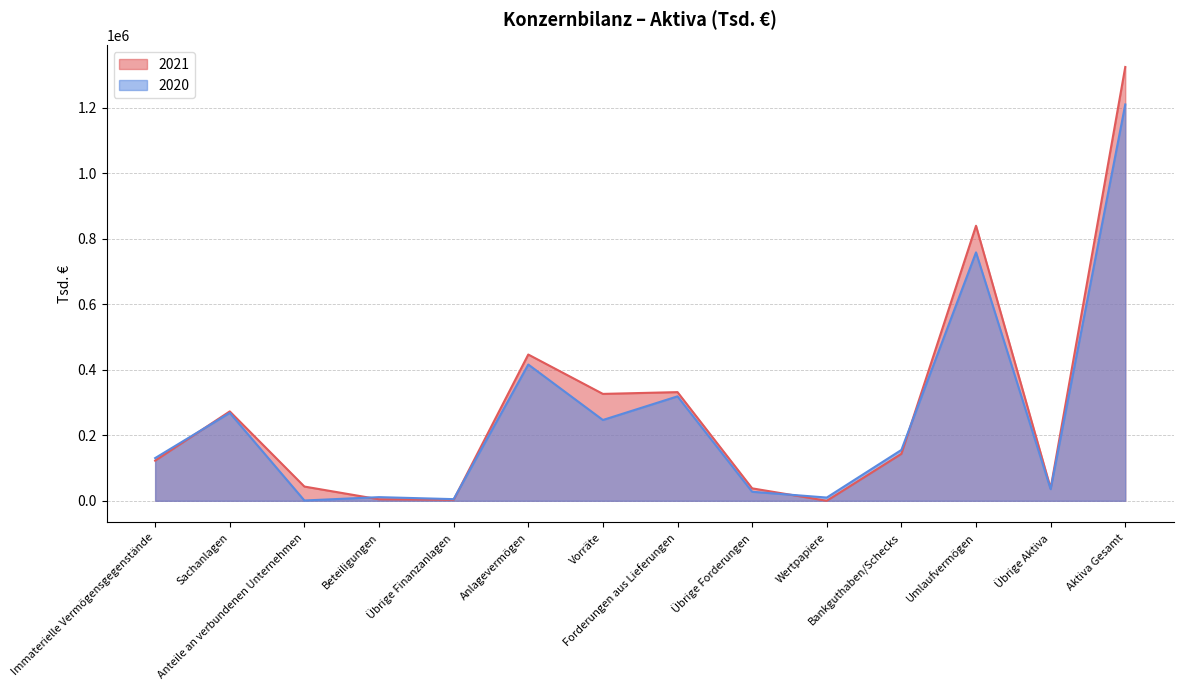

Reading right to left, transcribe all the data shown in this chart.

2021: 1325125	38247	840084	143503	39	38059	331959	326524	446794	3008	4578	43516	273075	122617
2020: 1210609	35534	758775	155328	9943	27617	319045	246842	416300	5082	11211	936	268596	130475